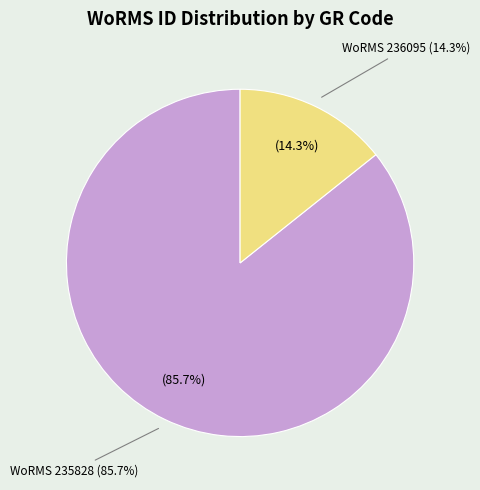

The RCC6294 slice represents 5% of the pie. True or false?

False